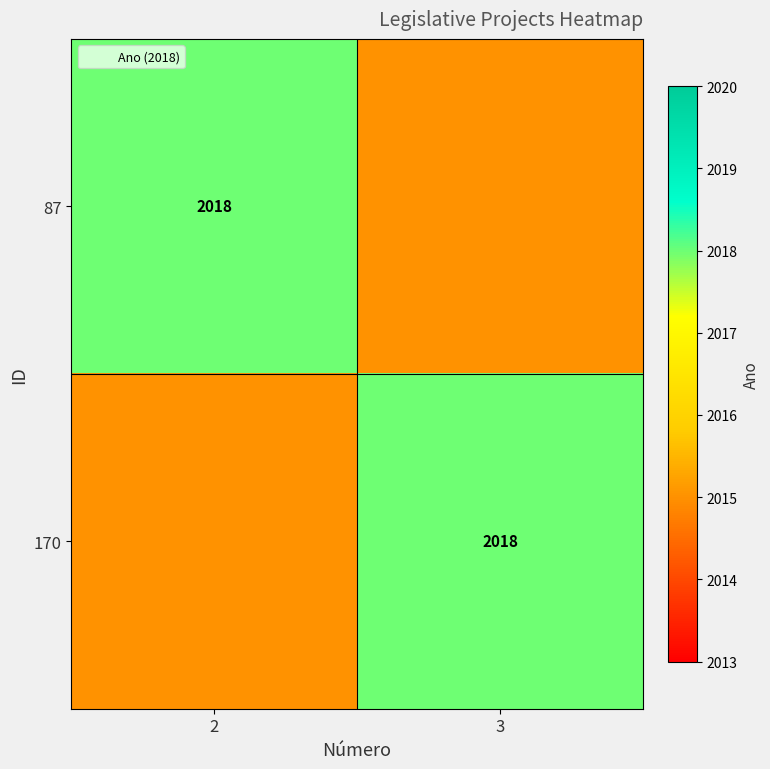

The 87 series shows 2018 at 2. True or false?

True